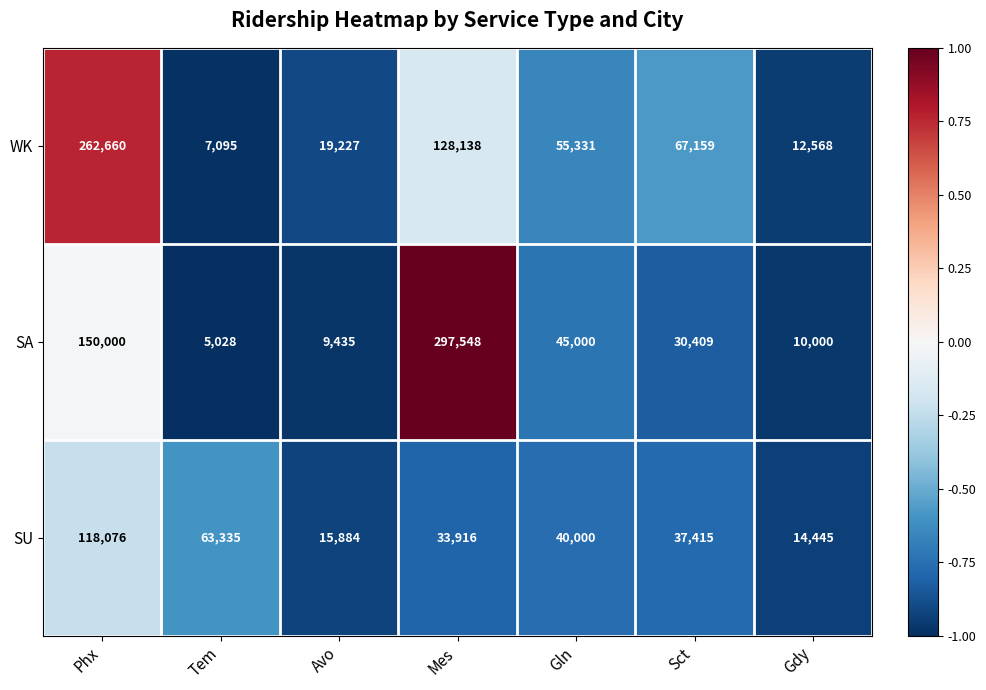

Rank the series by their maximum value, from lowest to highest.

SU, WK, SA